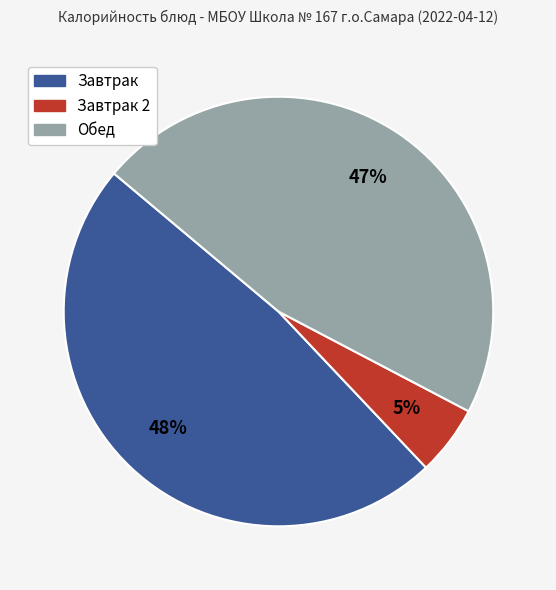

To the nearest percent, what is the average slice percentage?

33%